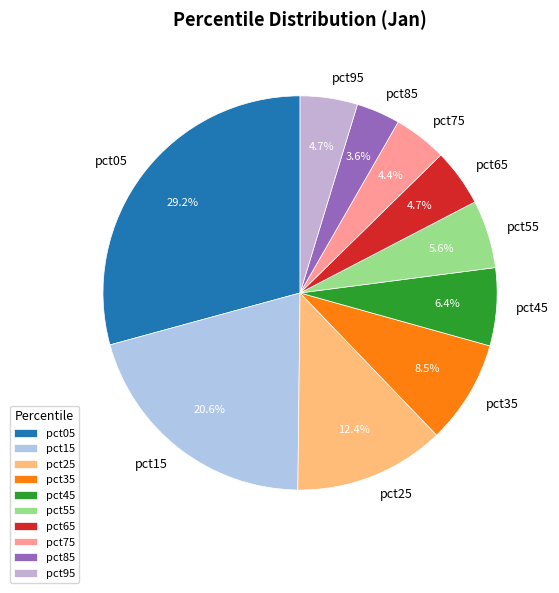

Does any single category account for the majority?

No